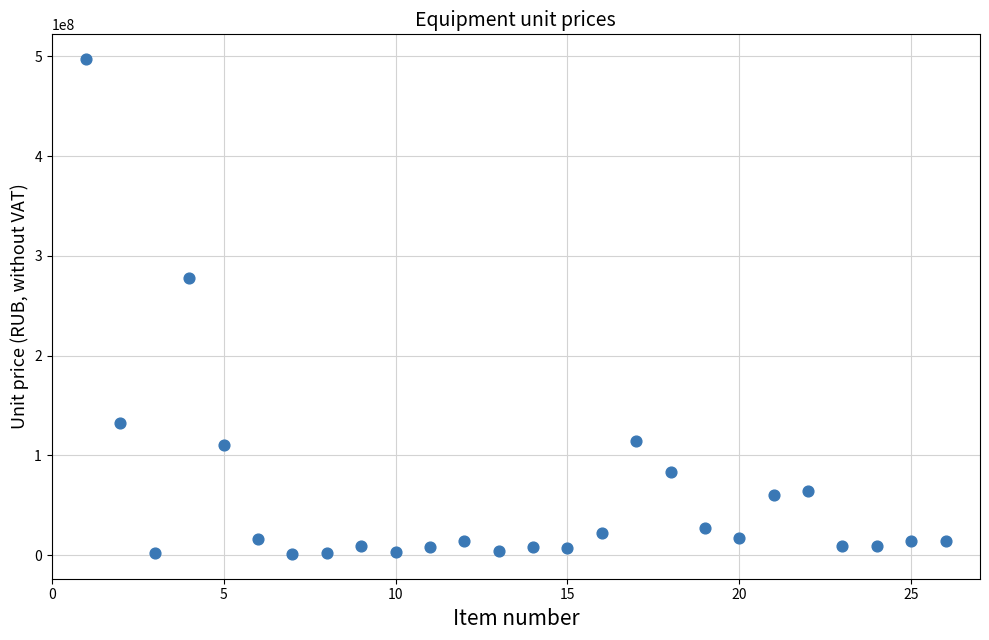

What Y value in the scatter plot is closest to 249208078?

277665752.1